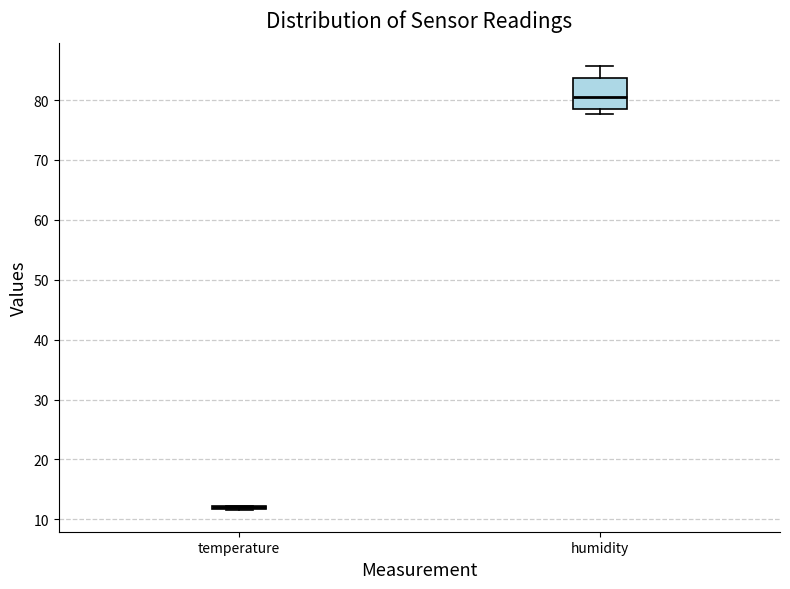

Reading left to right, read every box against the y-axis: the position of its median line, the range the box covers, and the ends of its whiskers. The values are not printed on the chart, so give them approximately, as read against the axis.

temperature: box collapsed to a line at 12, whiskers 12 to 12
humidity: median 80, box 78 to 84, whiskers 78 (just below the box's lower edge) to 86